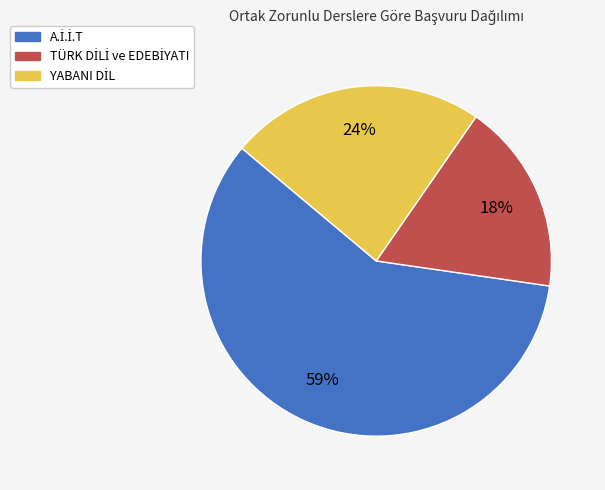

How many slices are in this pie chart?

3